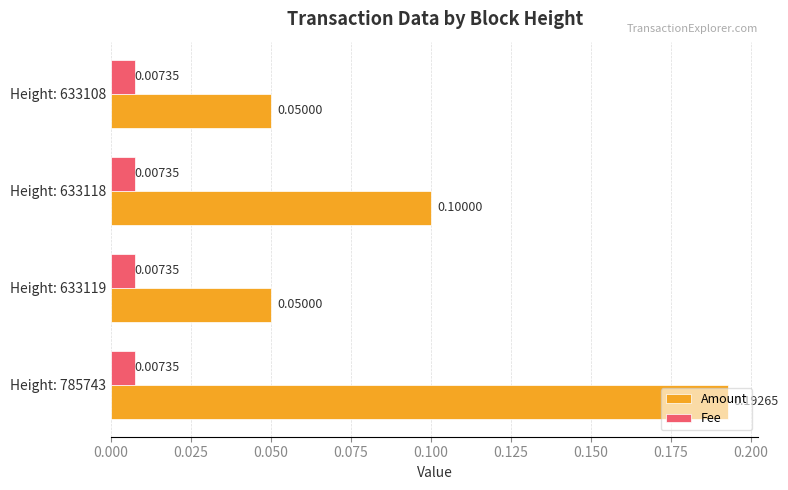

Between Height: 633118 and Height: 633108, which series saw the biggest shift?

Amount